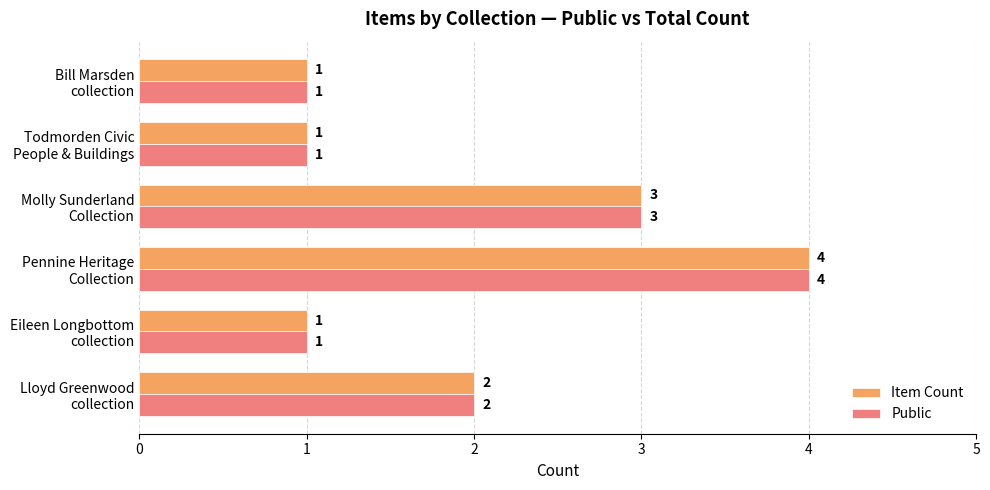

What is the difference between the maximum and second lowest values in the Item Count series?

3